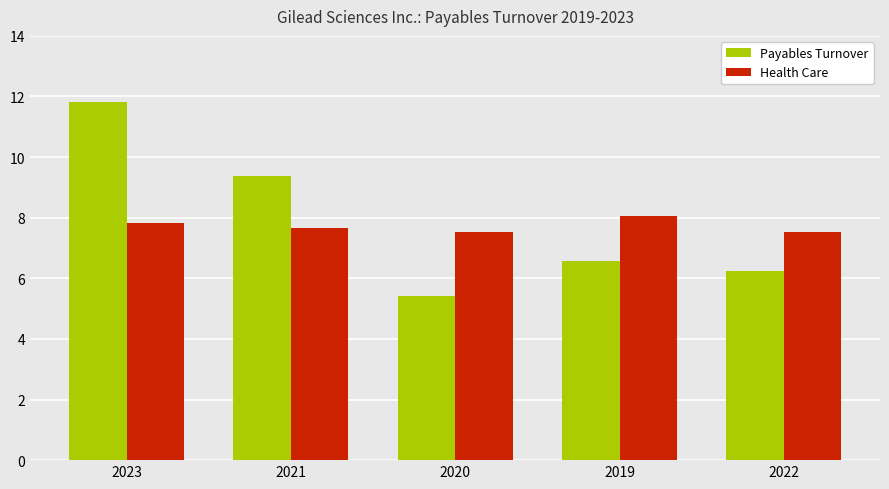

What is the average value of the Health Care series?

7.7